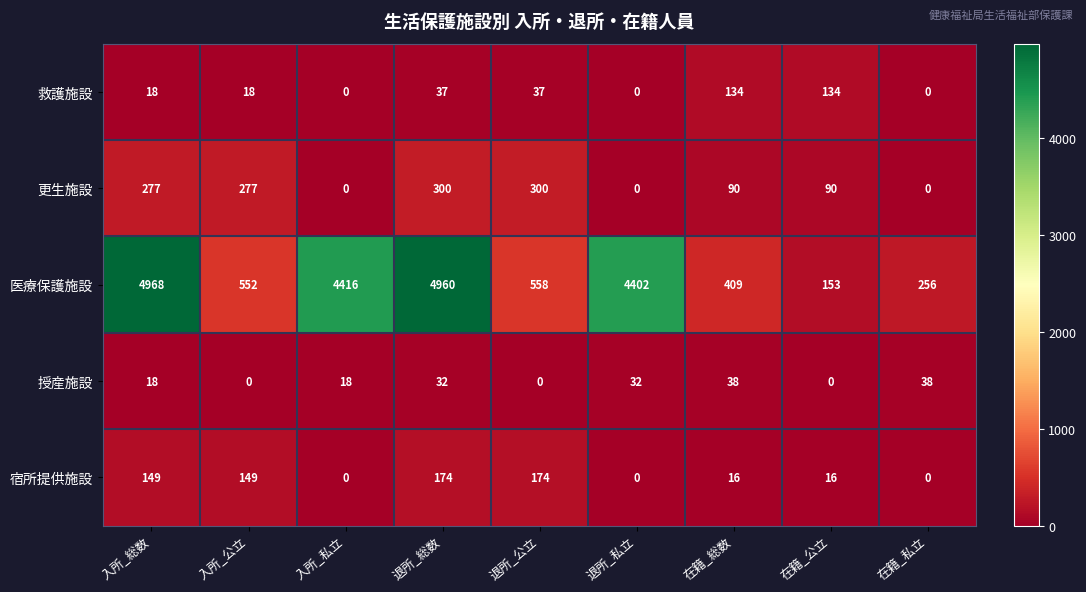

What is the maximum value for 救護施設?

134